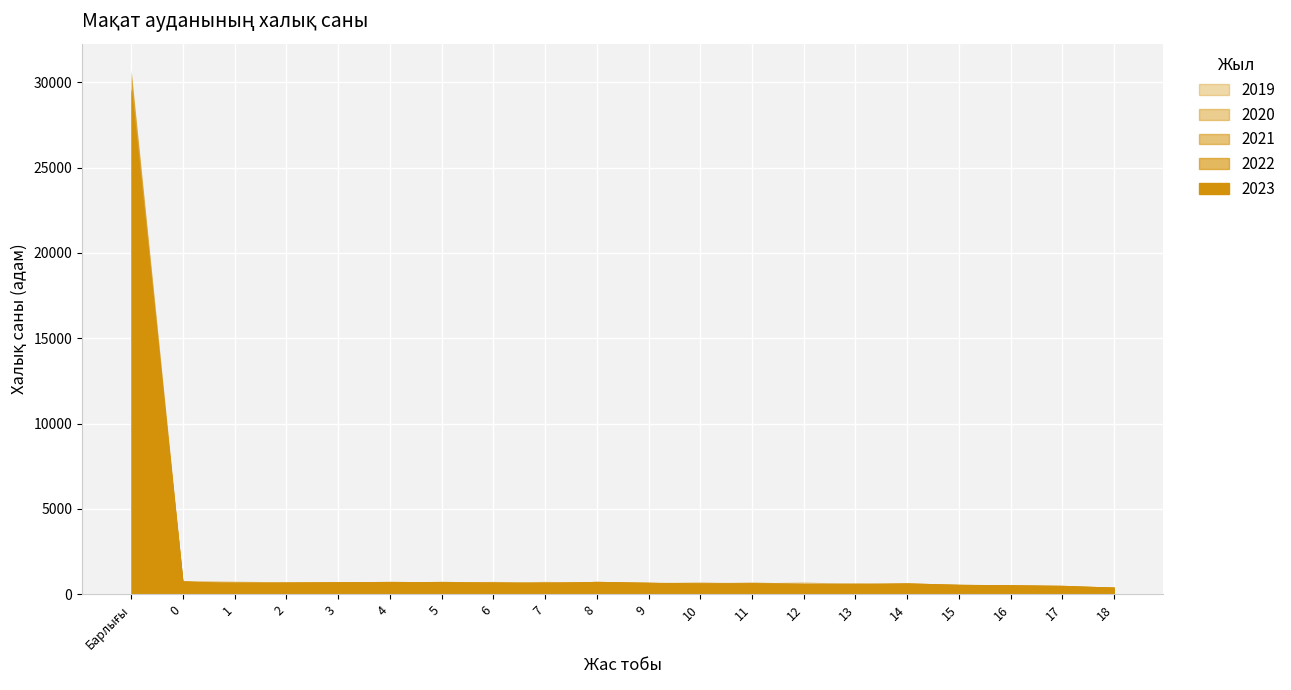

Which series has the largest range (max minus min)?

2021